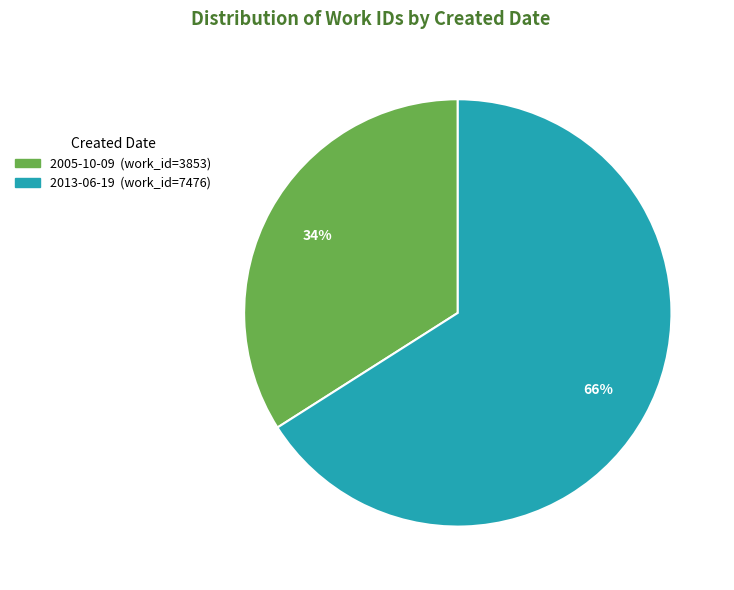

To the nearest percent, what is the difference between the 2013-06-19 and 2005-10-09 slice percentages?

32%